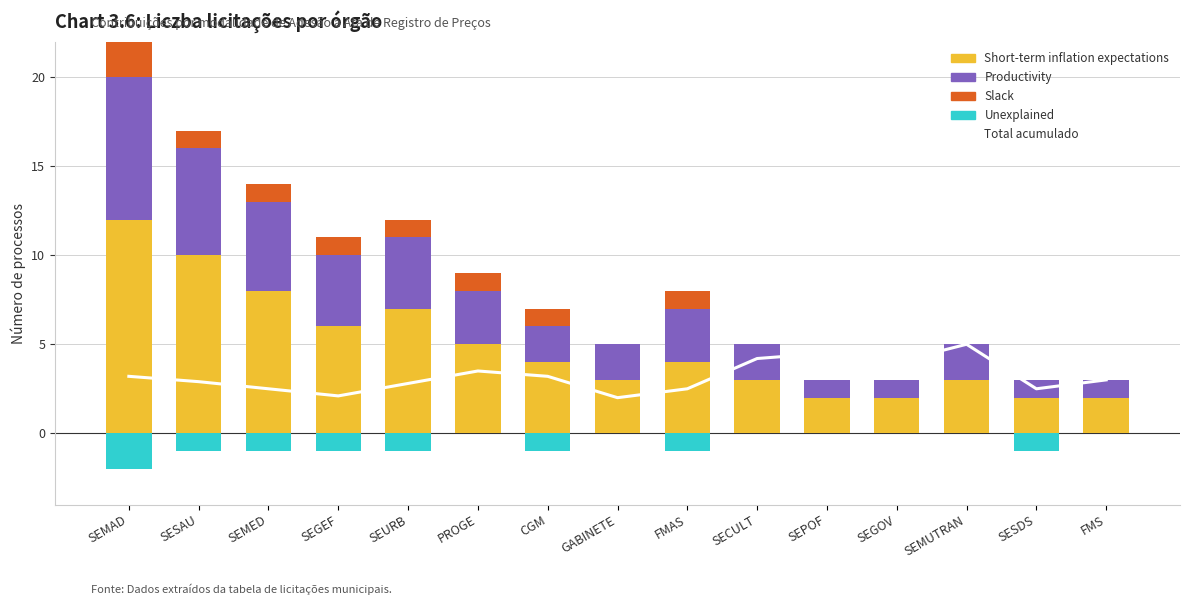

What is the average value of the Short-term inflation expectations series?

4.9